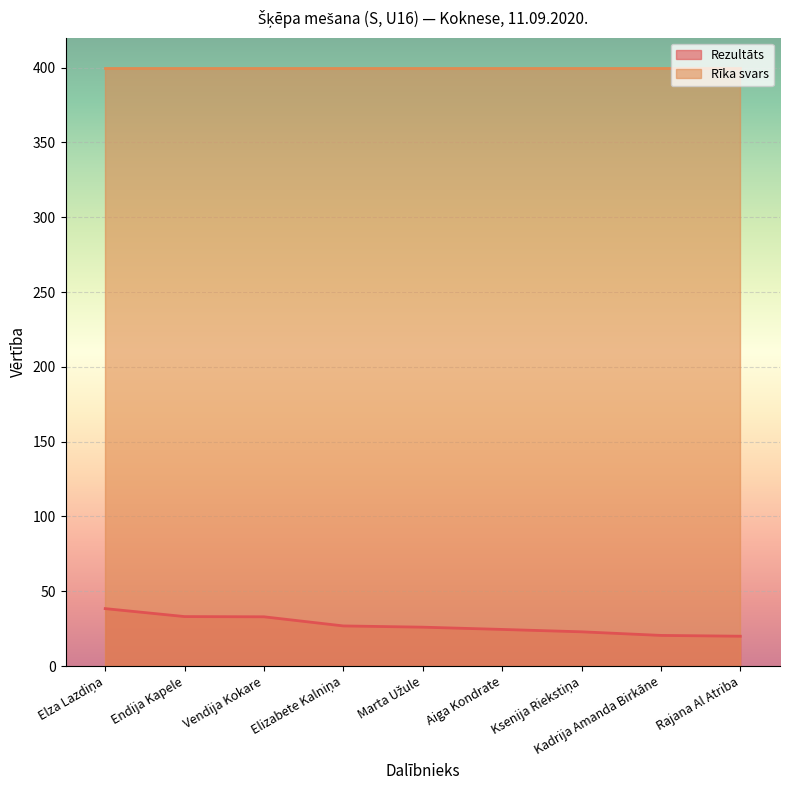

What is the difference between the second highest and minimum values?

13.1